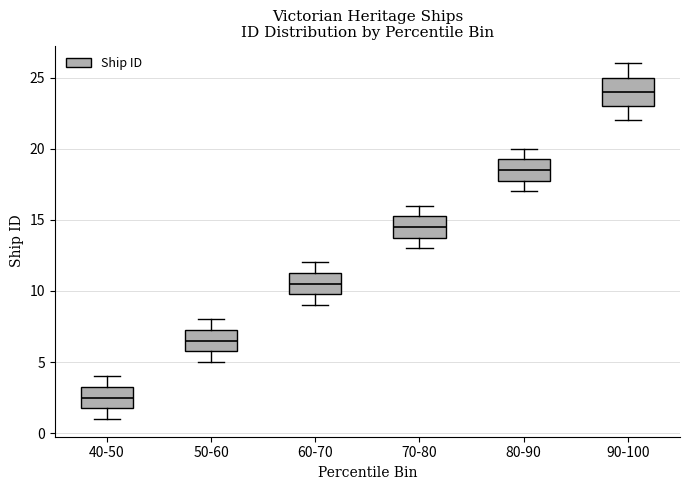

Where does the median line of the box for 40-50 sit on the y-axis? The values are not printed on the chart, so give them approximately, as read against the axis.

2.5